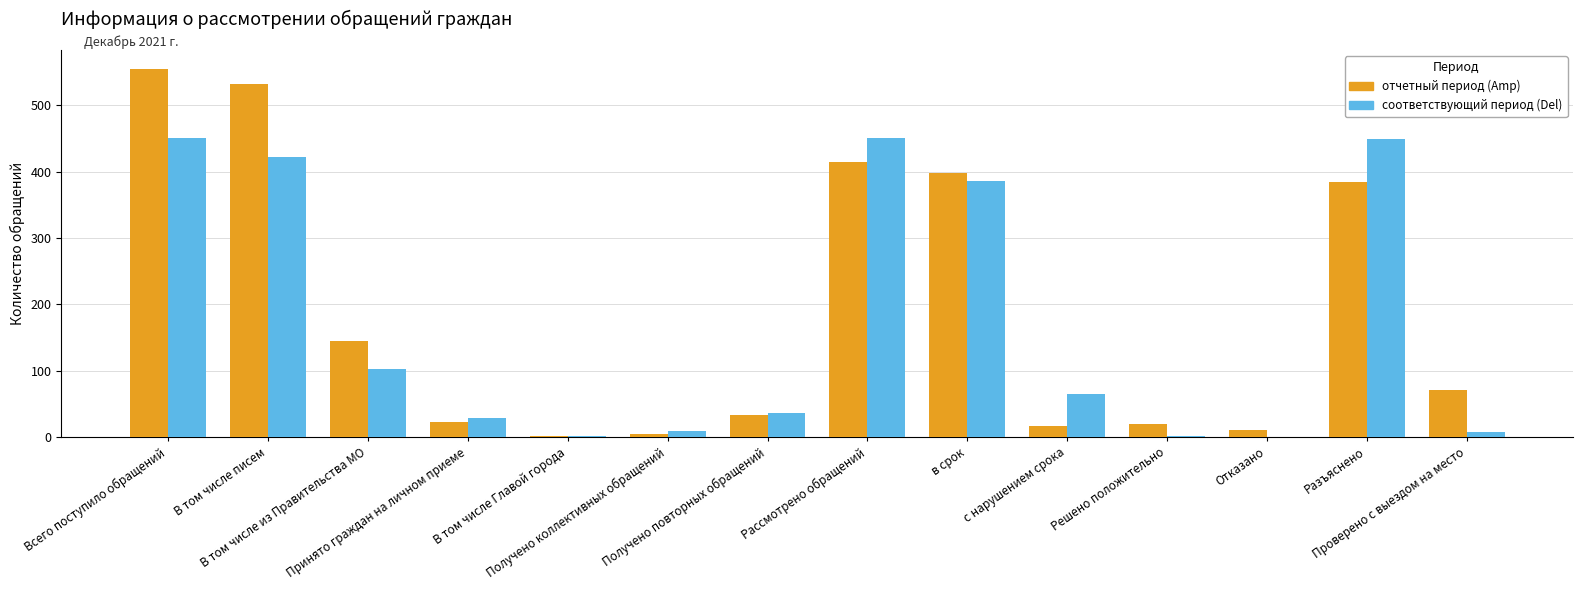

How many data points does each series have?

14